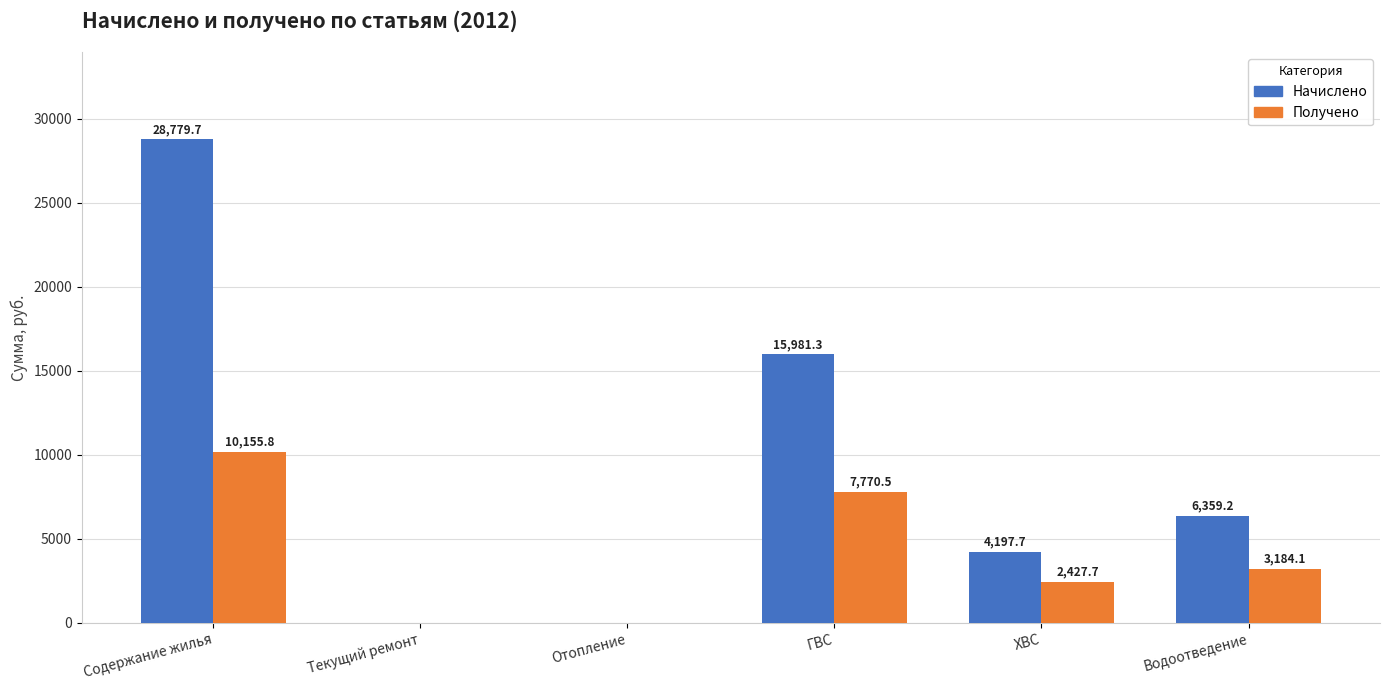

At which label is Получено closest to 5077?

Водоотведение